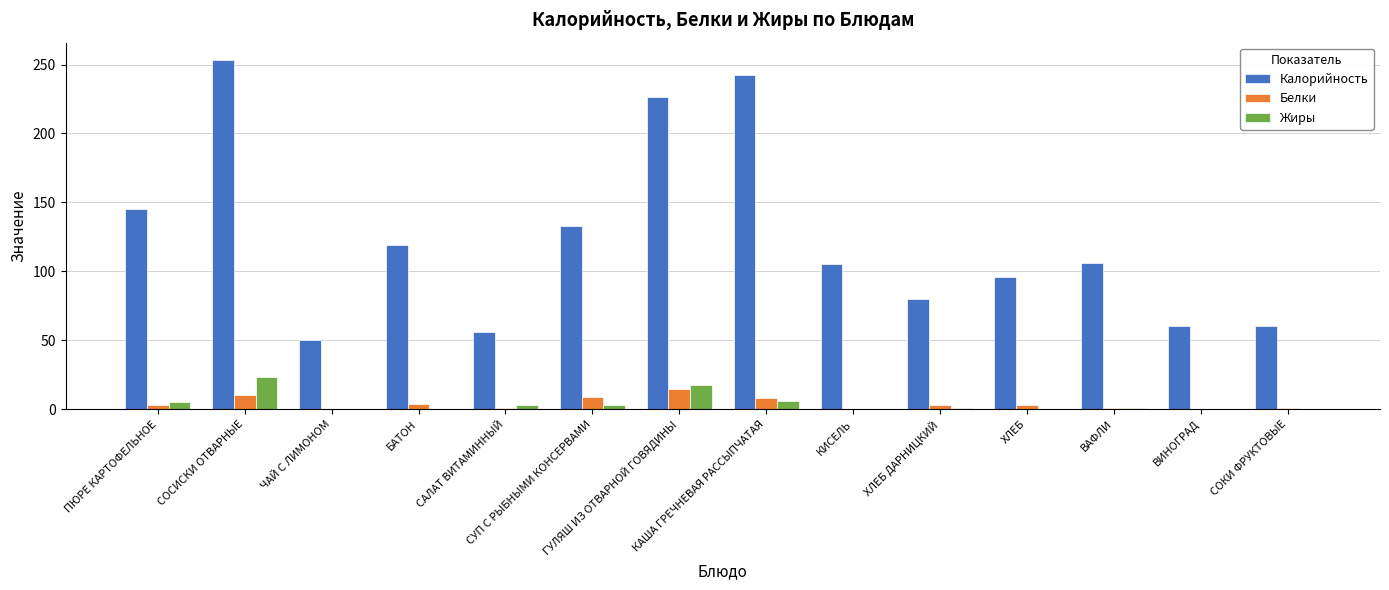

What is the sum of all Жиры values?

61.7